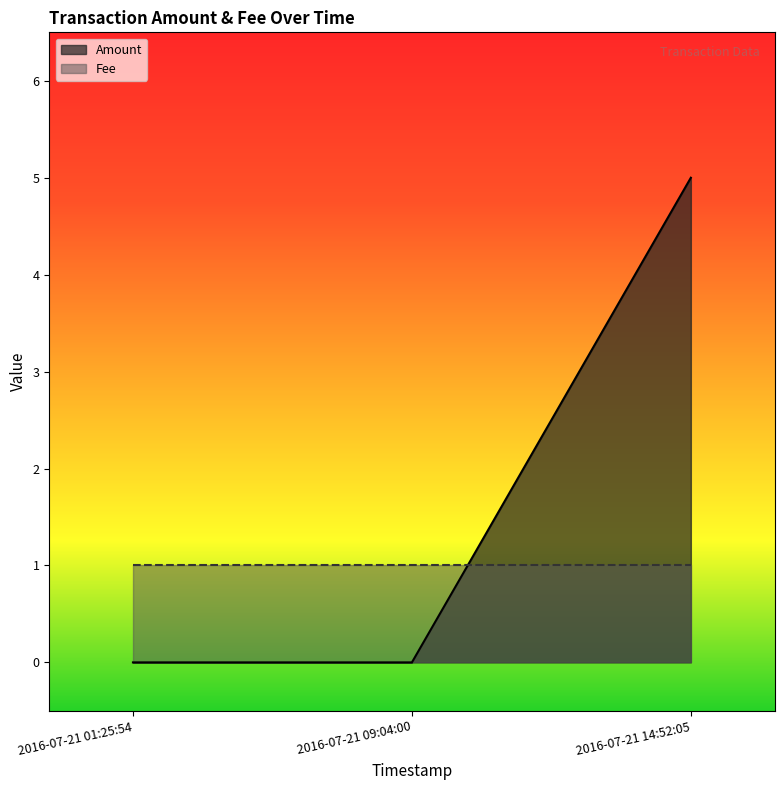

How many values exceed 0?

1